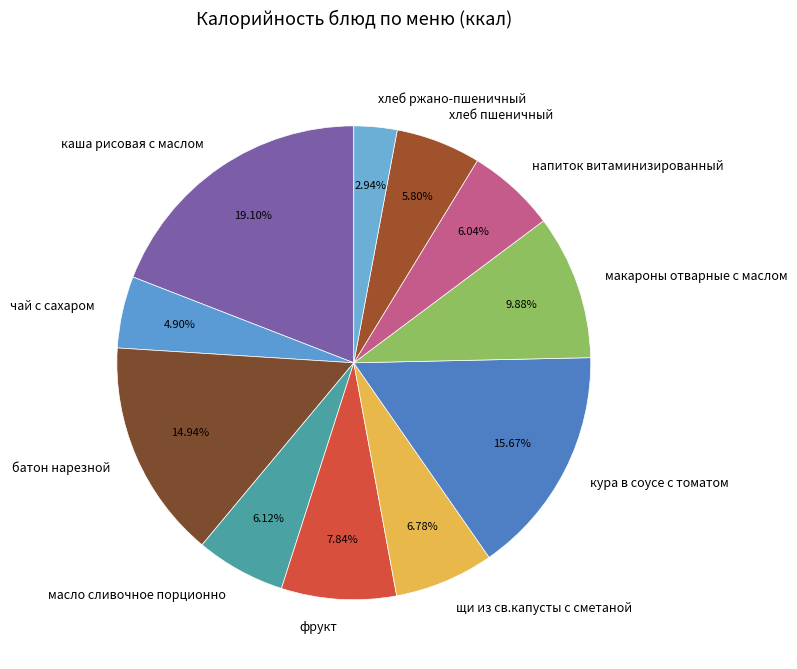

Combined, do фрукт and масло сливочное порционно account for over 50%?

No